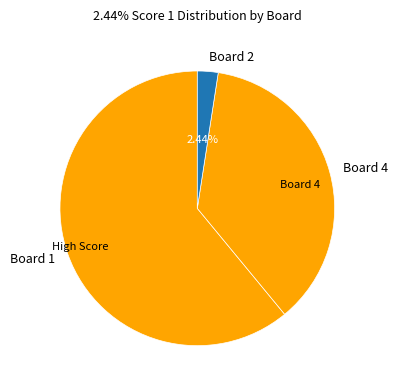

To the nearest percent, what is the difference between the largest and smallest slice percentages?

59%